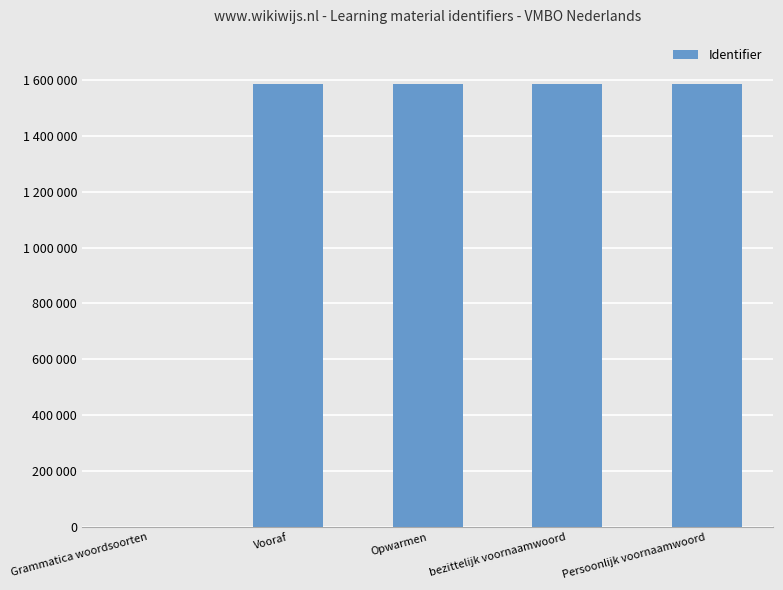

The value at Persoonlijk voornaamwoord is 834584. True or false?

False